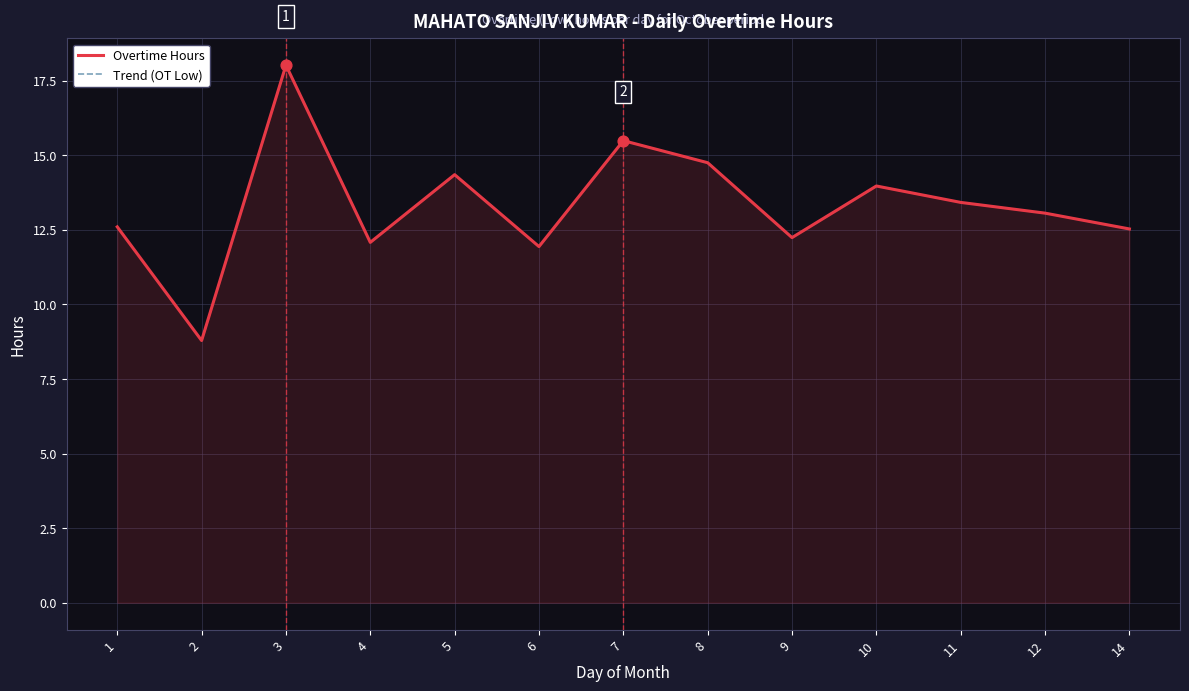

Which series has the largest total across all categories?

Overtime Hours